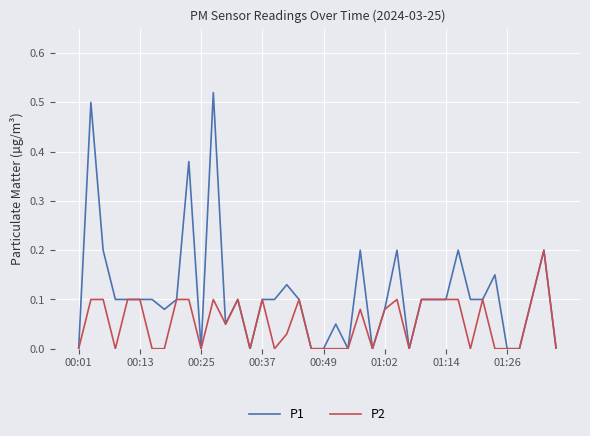

Which series has the largest total across all categories?

P1